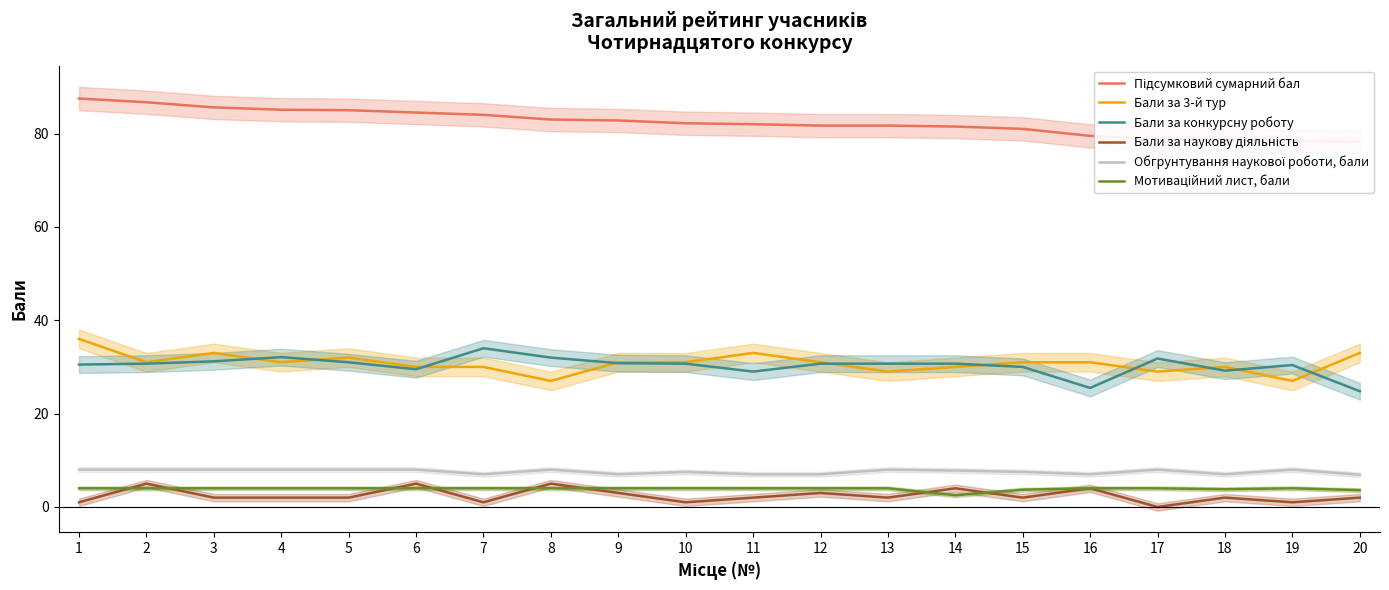

At how many categories does at least one series exceed 50?

20